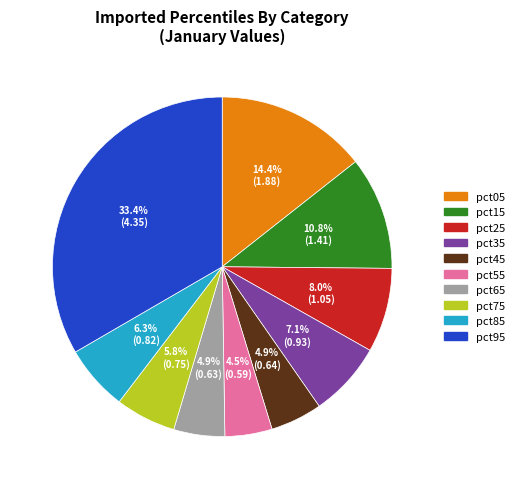

Is it true that pct35 is 7% of the pie?

True